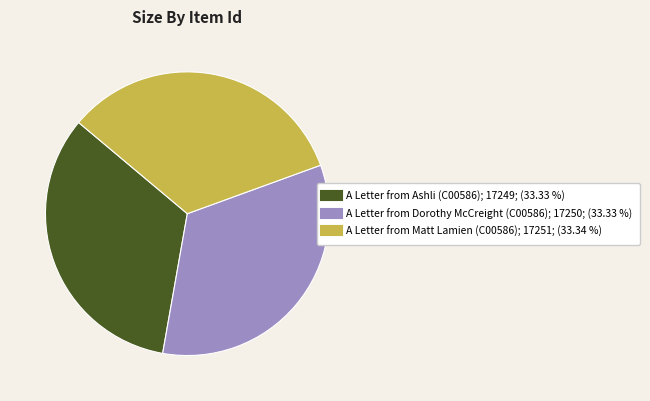

Do A Letter from Dorothy McCreight (C00586) and A Letter from Ashli (C00586) together represent more than half of the pie?

Yes